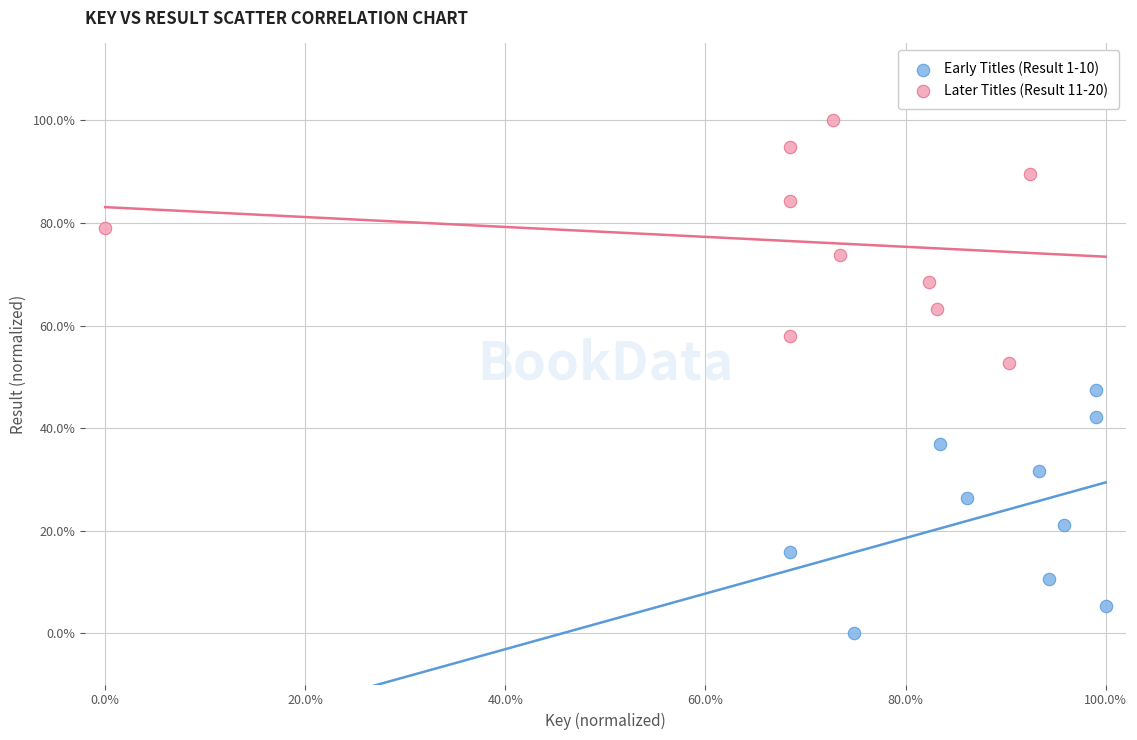

Which series reaches the maximum Y coordinate?

Later Titles (Result 11-20)